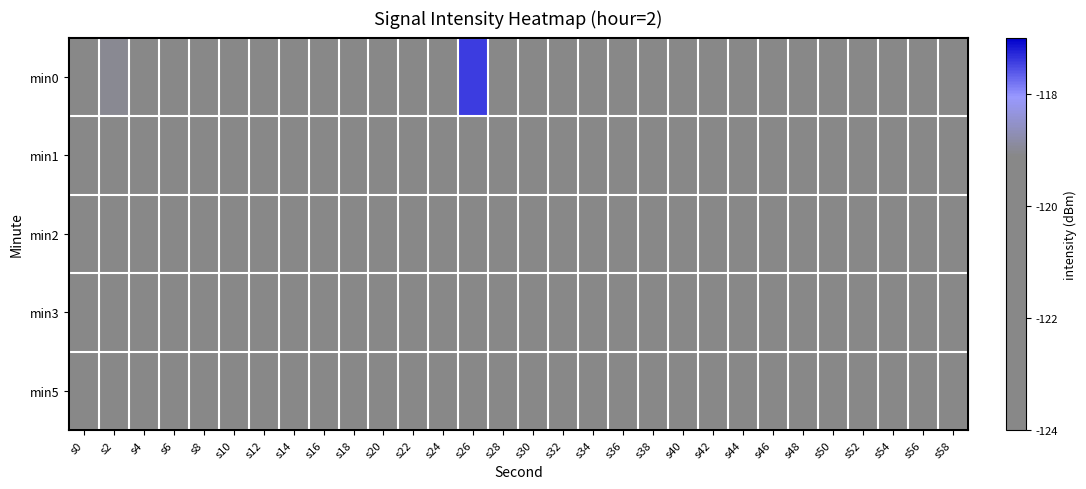

What is the spread (max minus min) of values at s50?

1.6